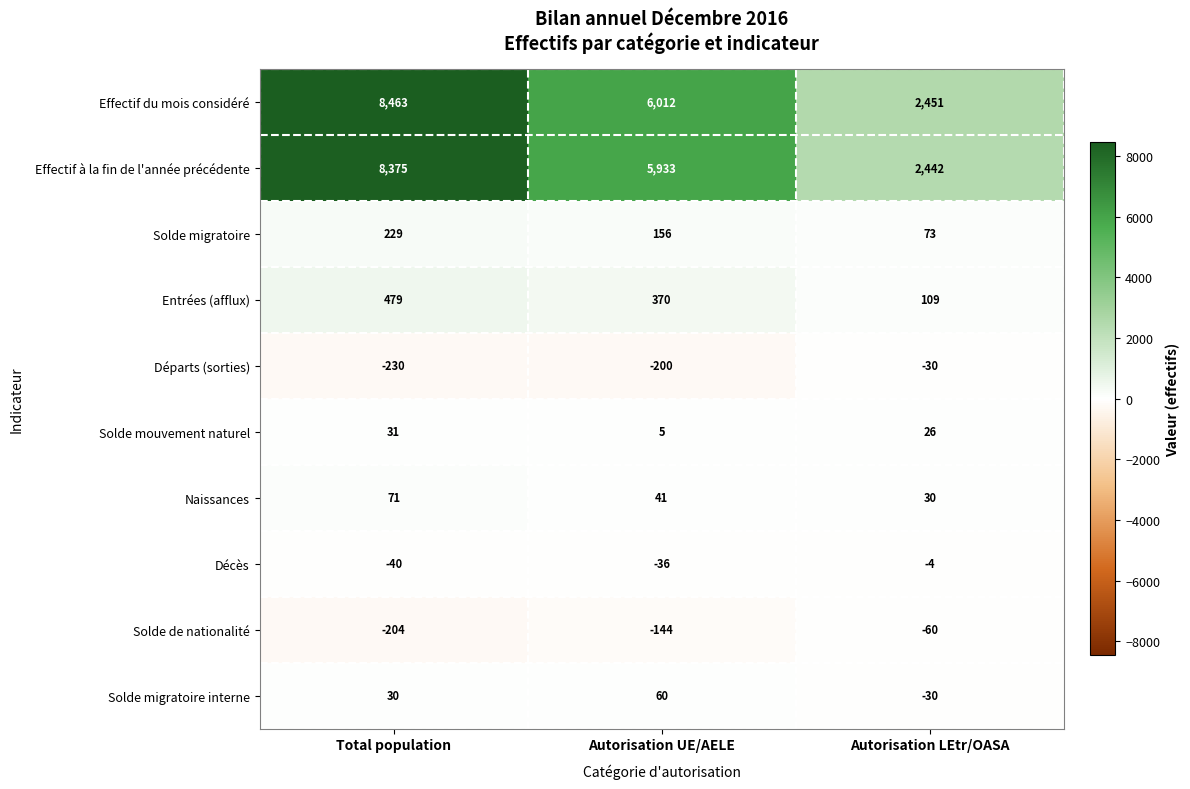

Read the Solde de nationalité value at Autorisation UE/AELE, to the nearest 50.

-150